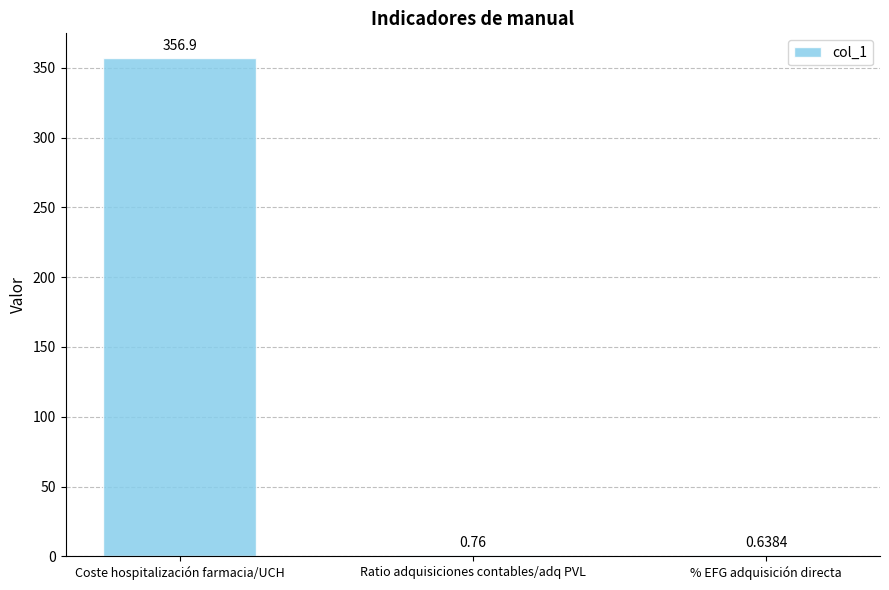

Which has a higher value, Ratio adquisiciones contables/adq PVL or Coste hospitalización farmacia/UCH?

Coste hospitalización farmacia/UCH